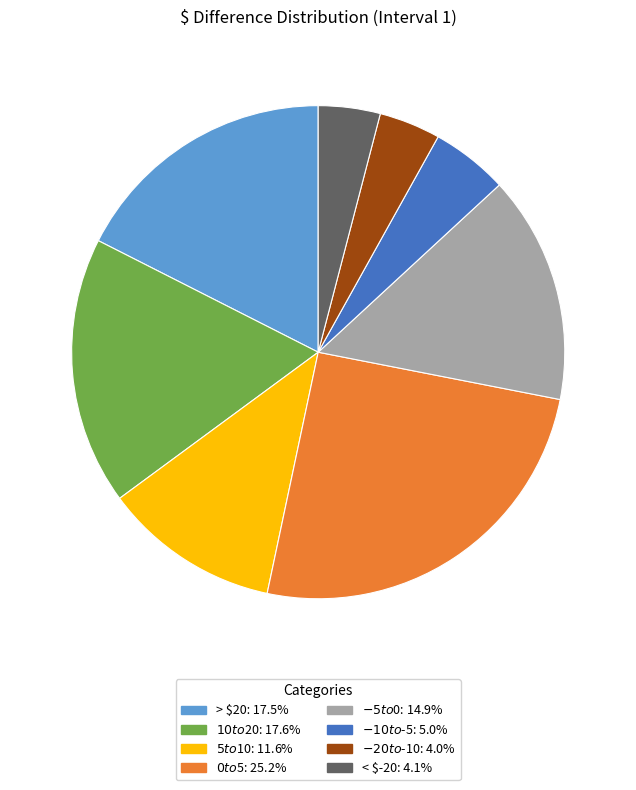

Is > $20 the majority of the pie?

No